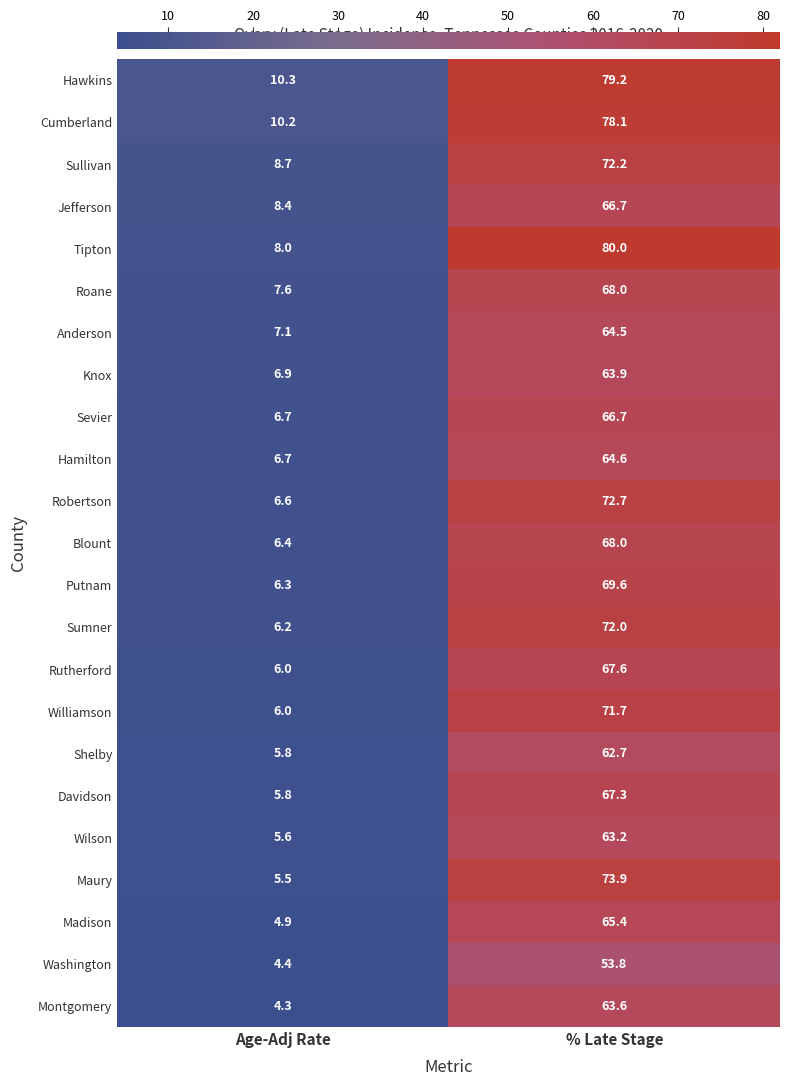

Rank the categories by Shelby value from highest to lowest.

% Late Stage, Age-Adj Rate